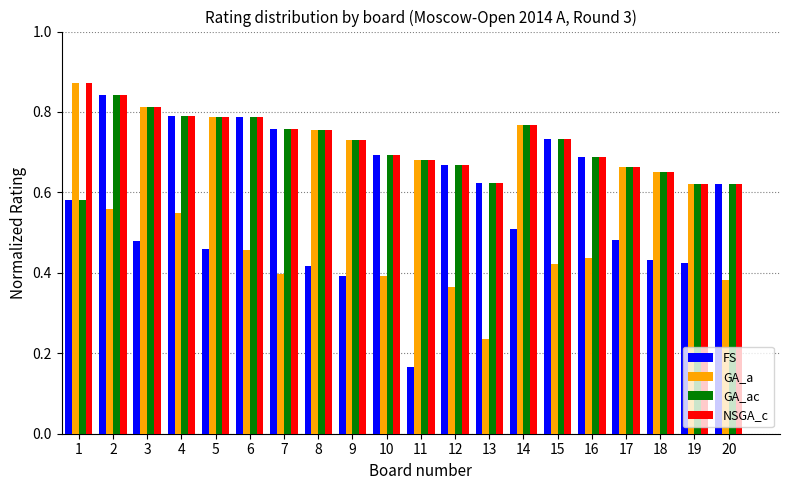

What is the difference between the GA_ac values at 6 and 16?

0.1